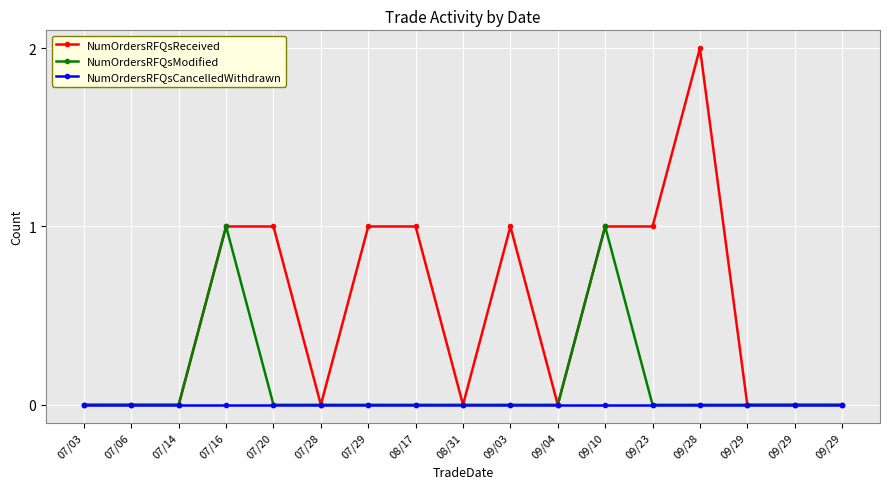

True or false: NumOrdersRFQsCancelledWithdrawn and NumOrdersRFQsModified cross at least once.

False